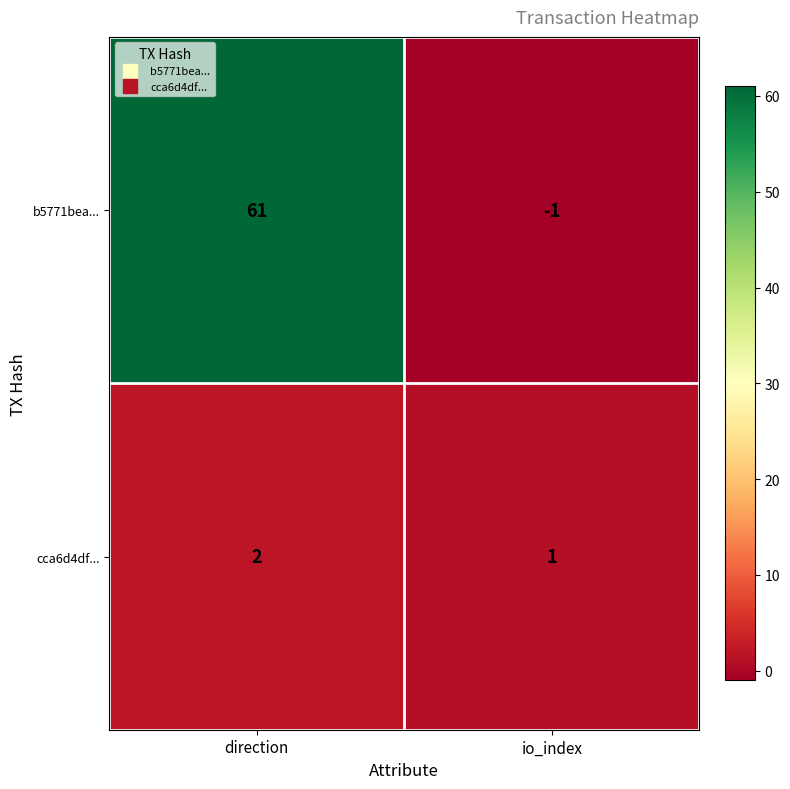

True or false: b5771bea... has a value of -1 at io_index.

True